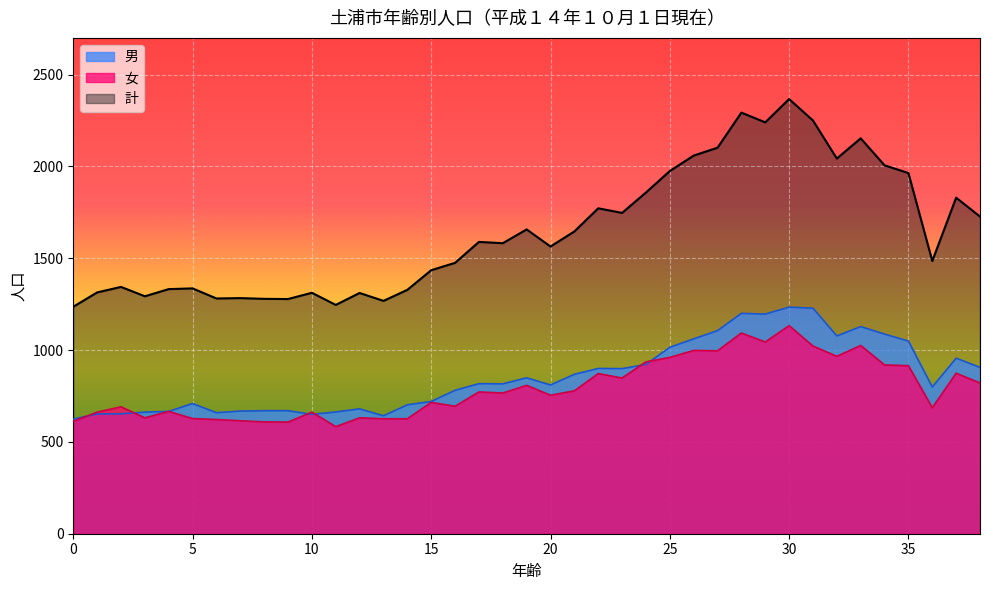

Where is the first local maximum for 男?

5